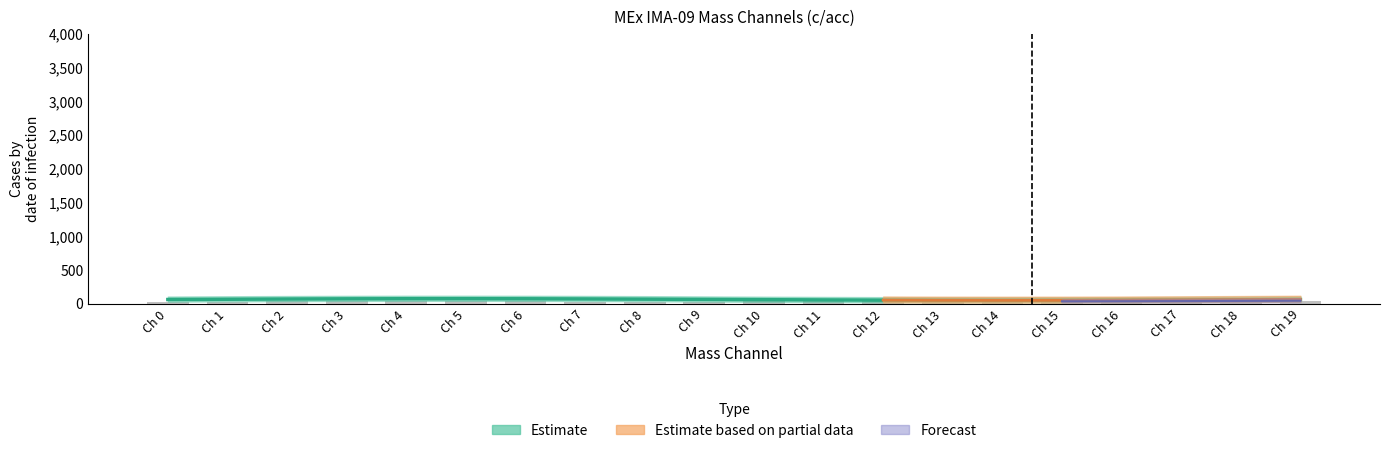

Reading right to left, what are all the values shown in this chart?

36.5	34.8	31.9	28.3	29.9	33.3	35.7	36.8	36.3	34.5	31.4	27.8	30.4	33.7	35.9	36.8	36.1	34.1	30.9	27.2